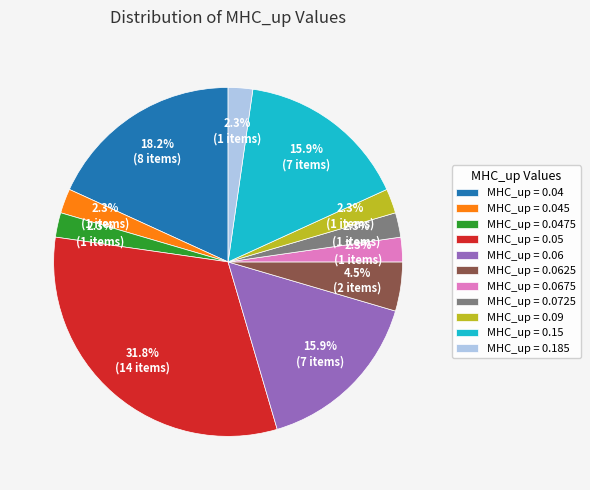

Count the number of slices in the pie.

11